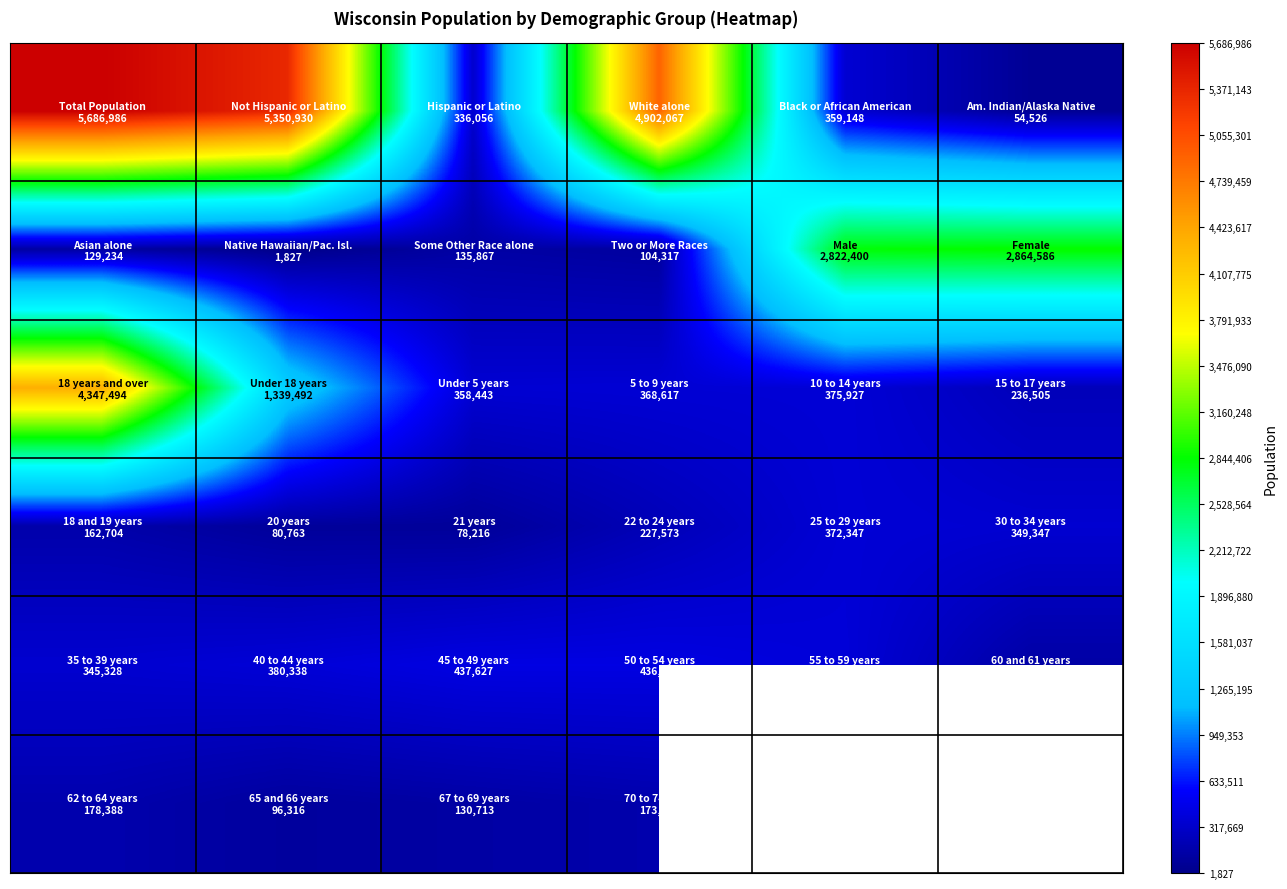

What is the maximum value shown in the chart?

5686986.0